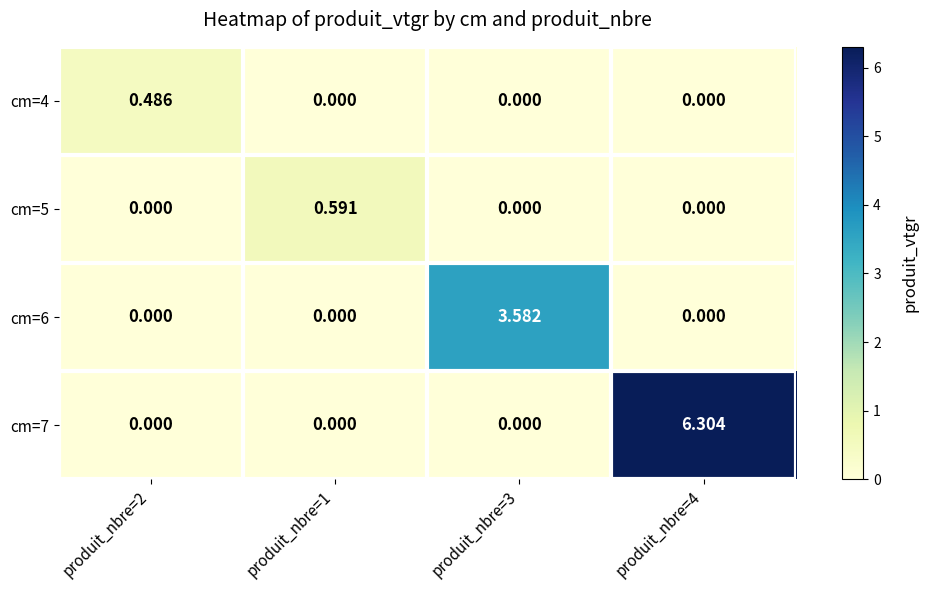

How many categories are shown in the chart?

4